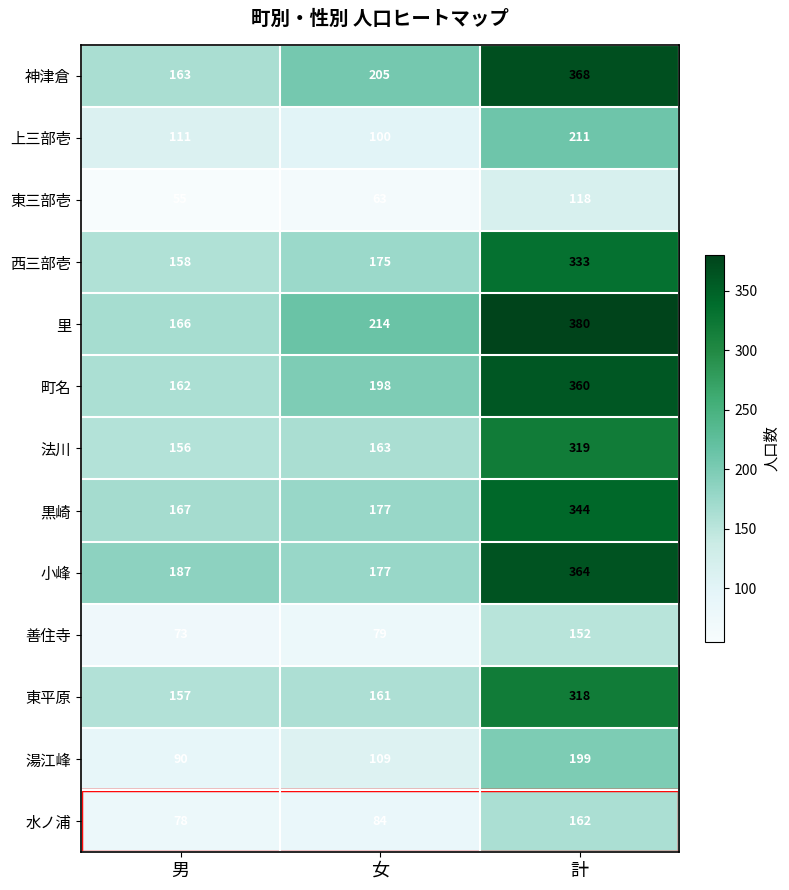

What is the spread (max minus min) of values at 男?

132